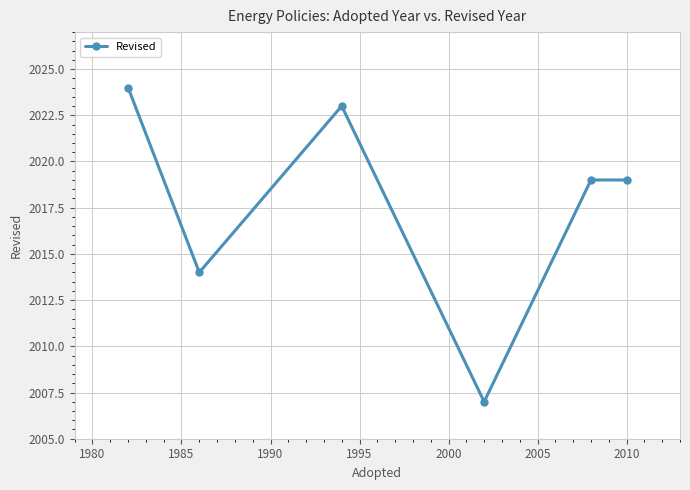

What is the difference between the maximum and minimum values?

17